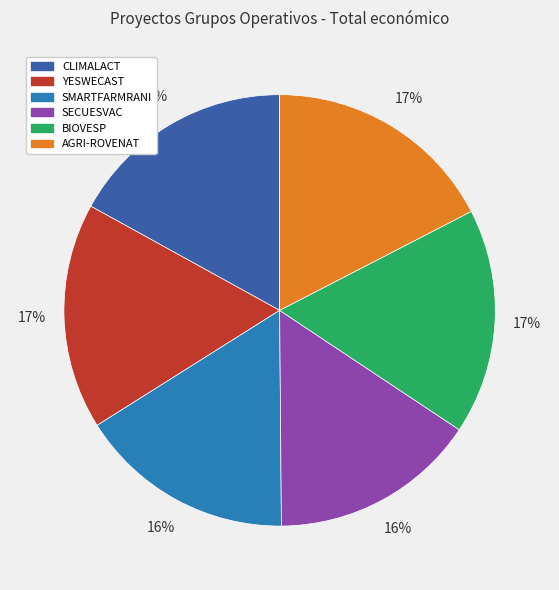

The SECUESVAC slice represents 16% of the pie. True or false?

True